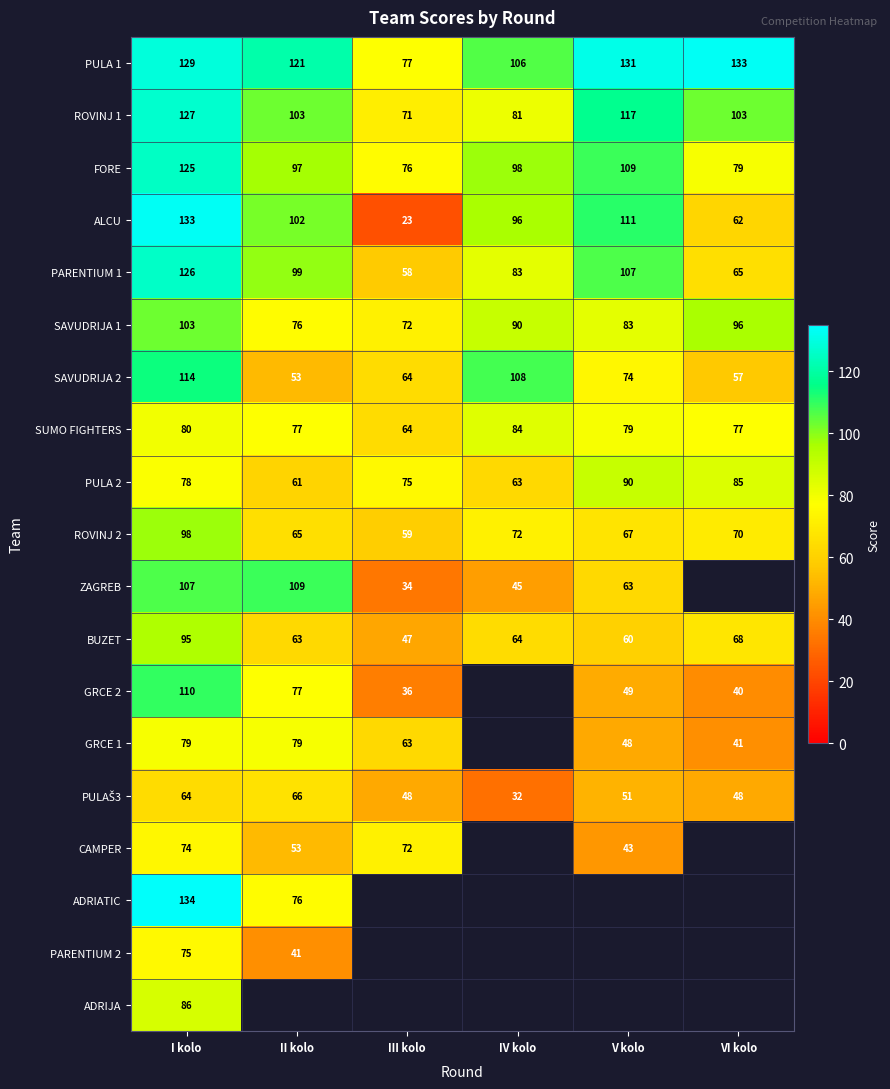

Is it true that ALCU equals 133 at I kolo?

True